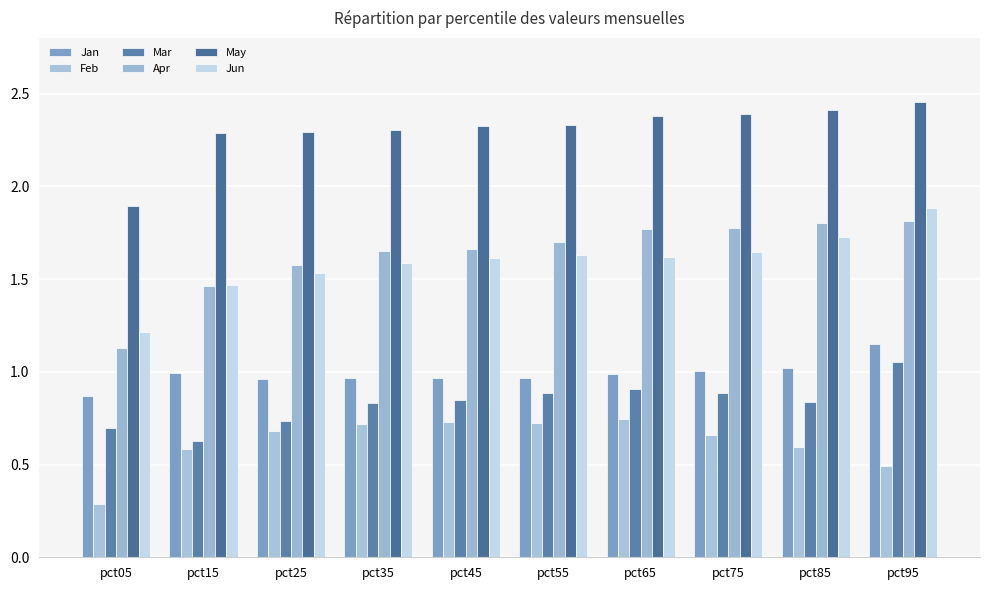

What is the sum of all Mar values?

8.3